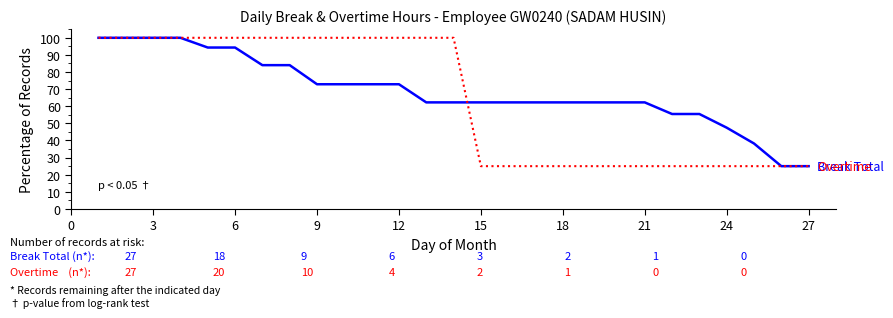

What is the minimum value shown in the chart?

25.0